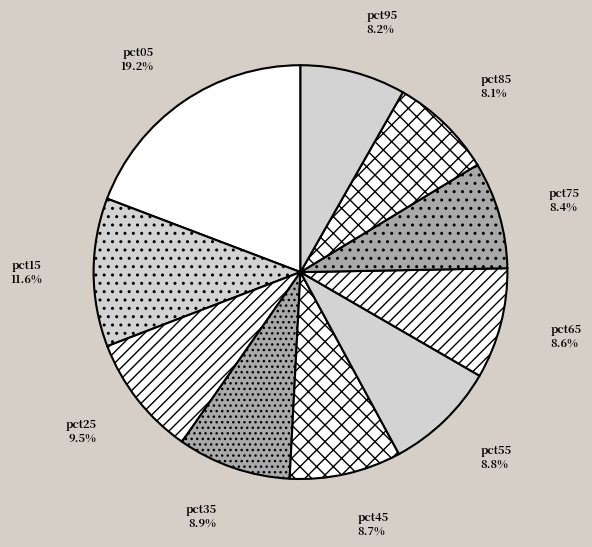

Does pct15 represent more than half of the total?

No